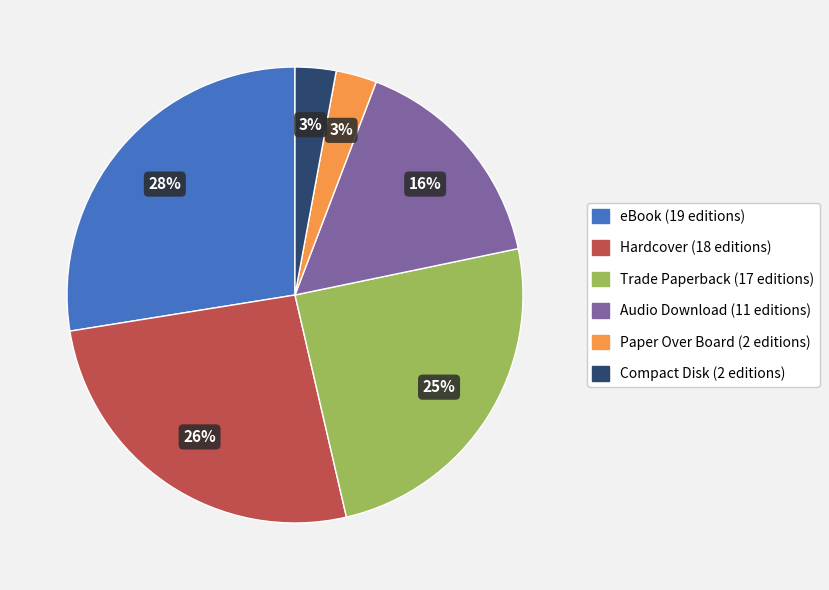

How many slices are in this pie chart?

6